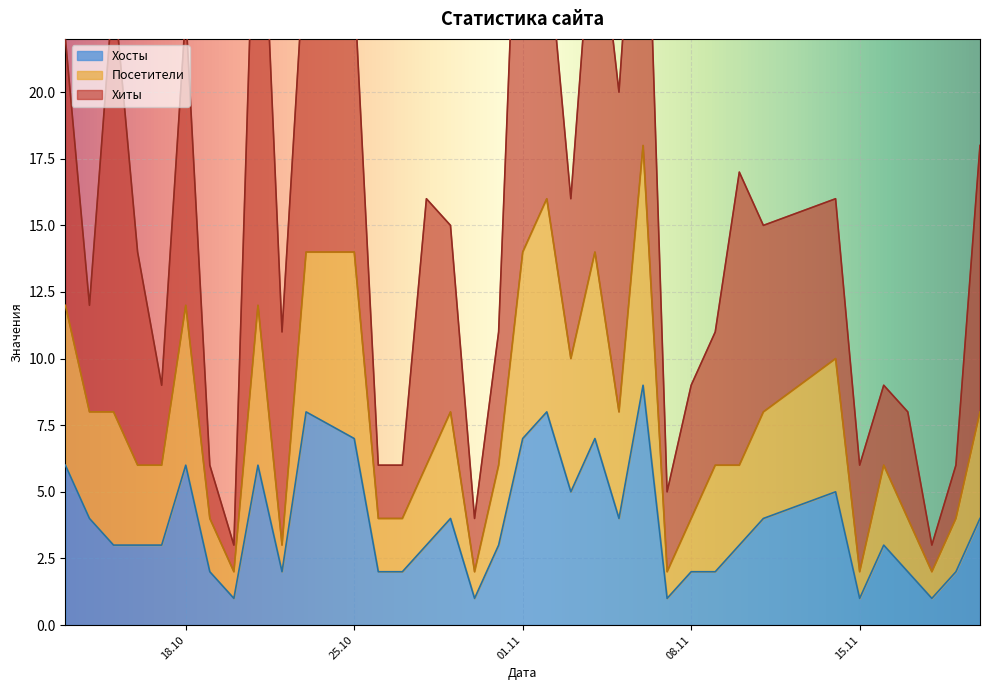

Which category has the lowest value in the Хосты series?

2022-10-20